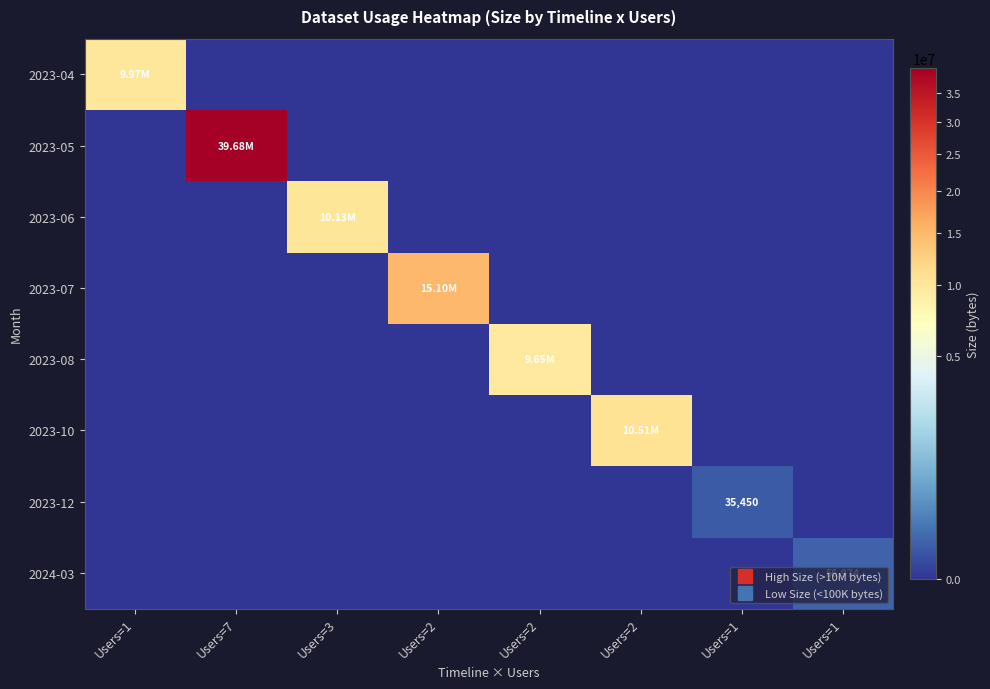

What is the difference between the maximum and second lowest values in the 2023-08 series?

9649979